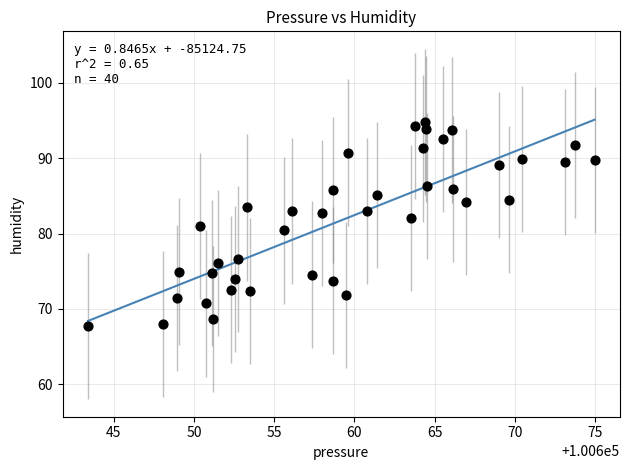

What is the range of X values (max minus min)?

31.6